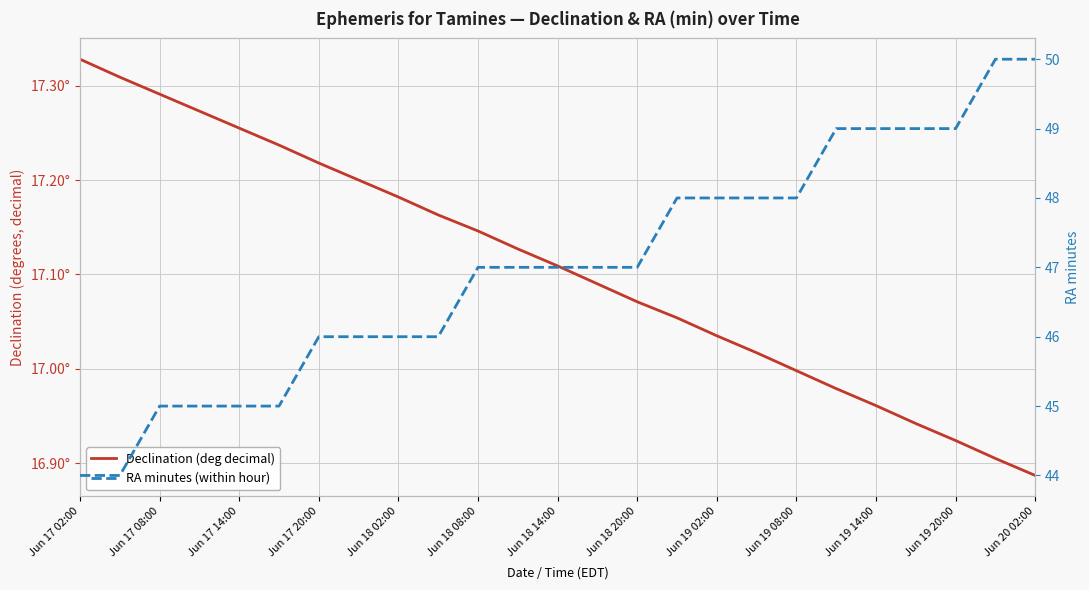

How many lines are shown in the chart?

2